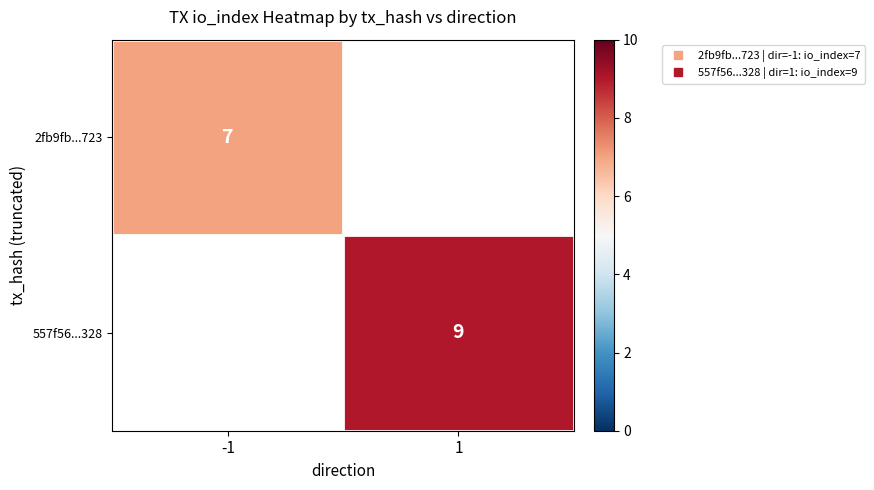

Rank the series by their maximum value, from highest to lowest.

2fb9fb...723, 557f56...328